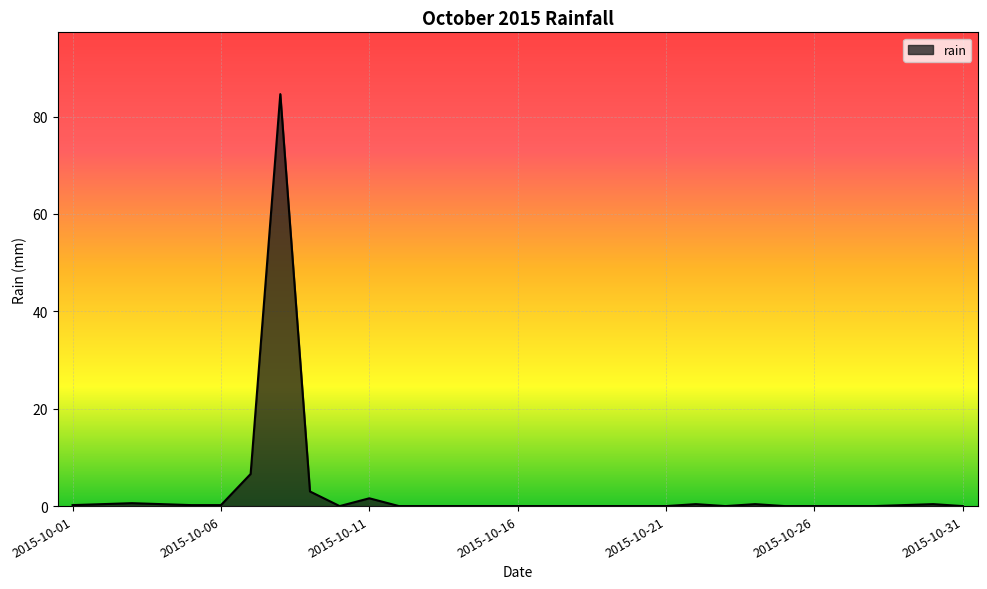

What is the greatest value displayed?

84.6